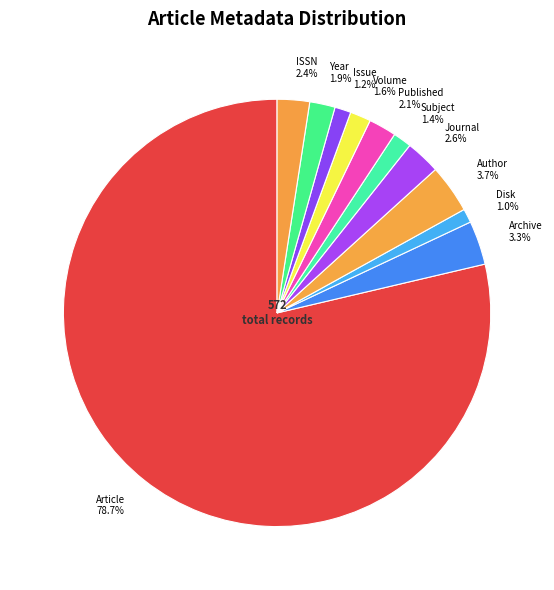

Approximately how many times larger is the value at Published compared to ISSN?

0.9